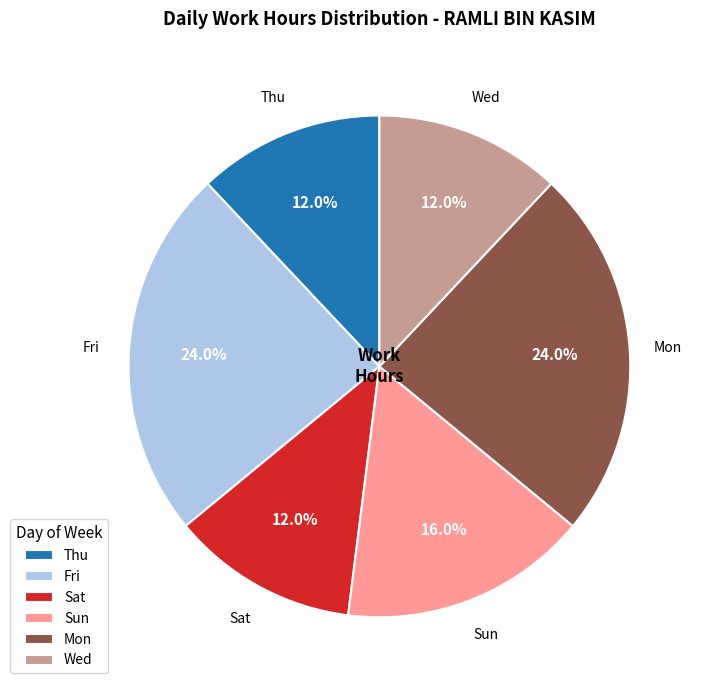

To the nearest percent, what percentage of the pie is Fri?

24%